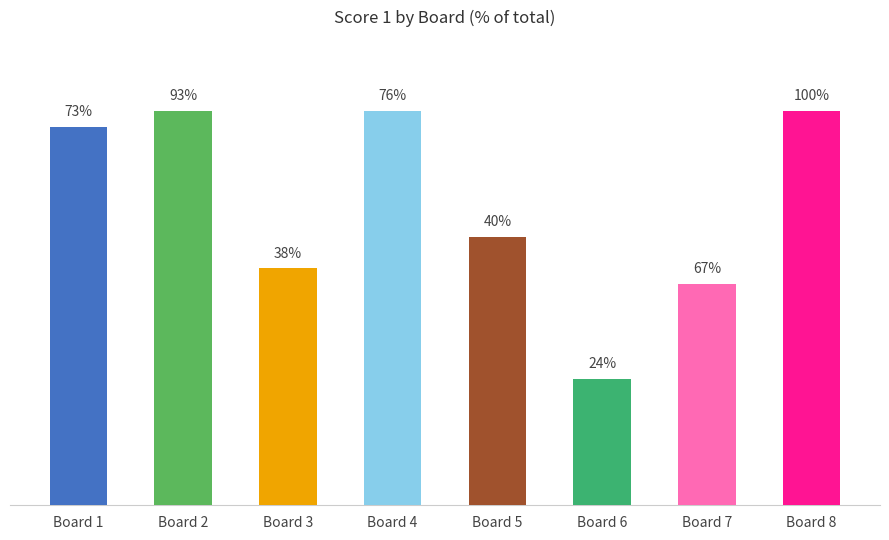

Are the bars horizontal?

No